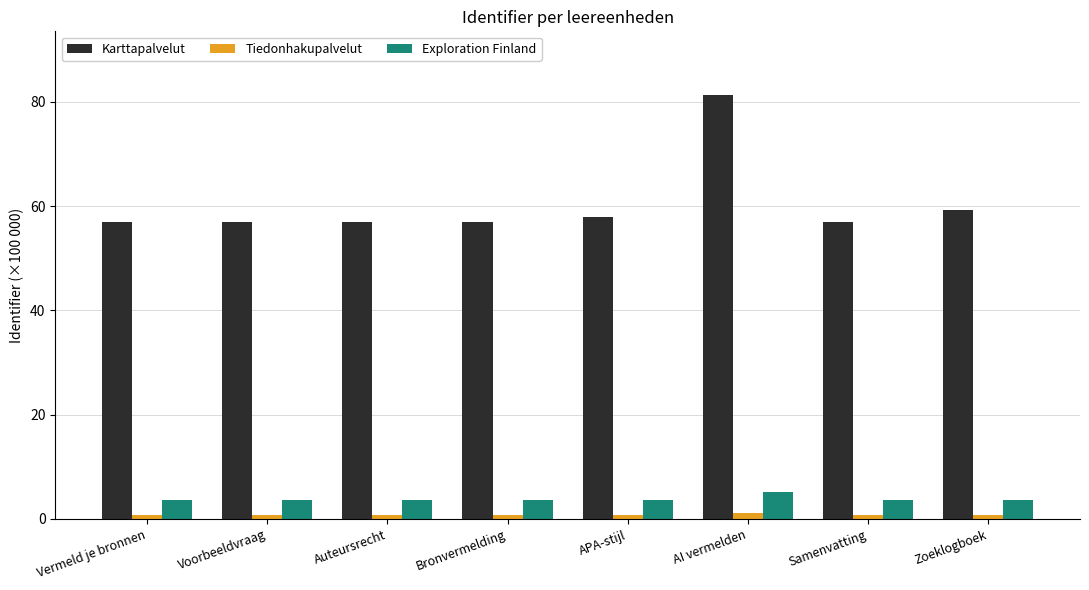

Count the number of categories in the chart.

8